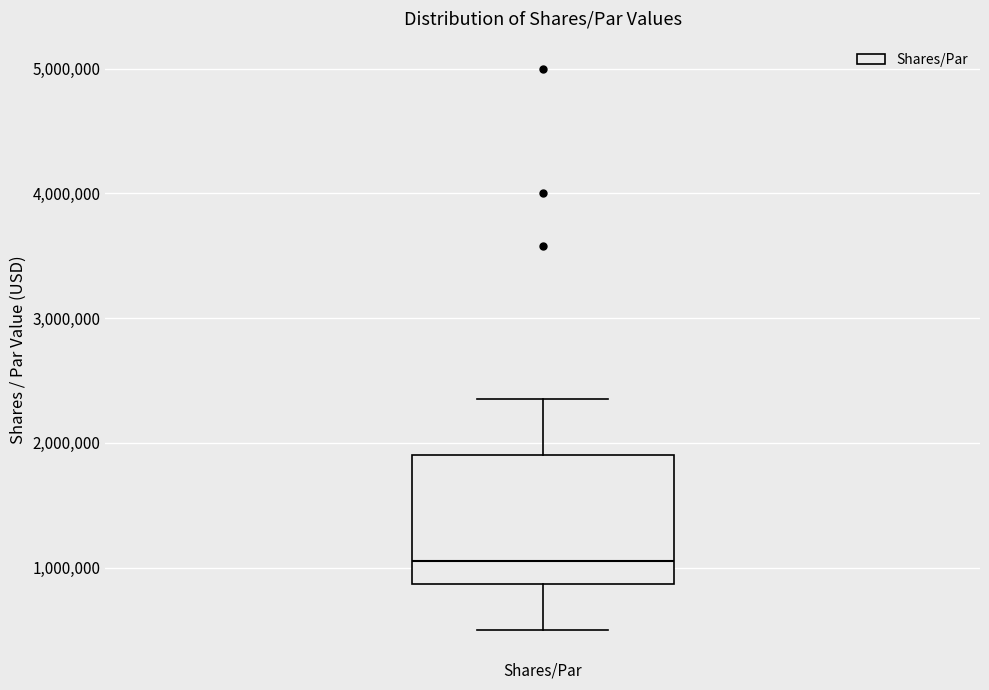

Transcribe this box plot: give where the median line is, the range the box spans, and where the two whiskers end, as read against the y-axis. The values are not printed on the chart, so give them approximately, as read against the axis.

median 1100000, box 900000 to 1900000, whiskers 500000 to 2400000